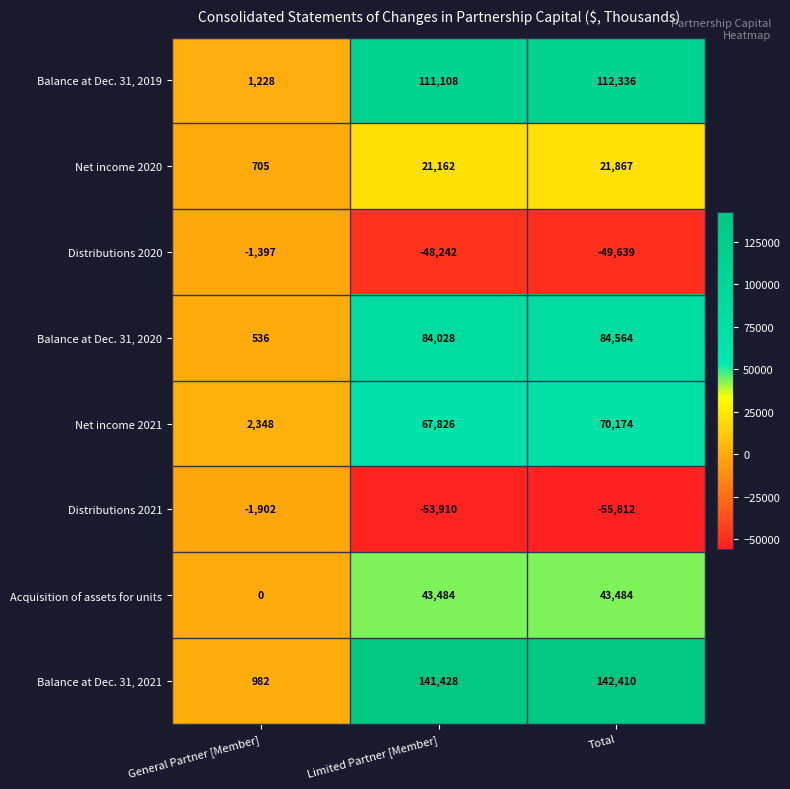

Is it true that Balance at Dec. 31, 2019 equals 111108 at Limited Partner [Member]?

True